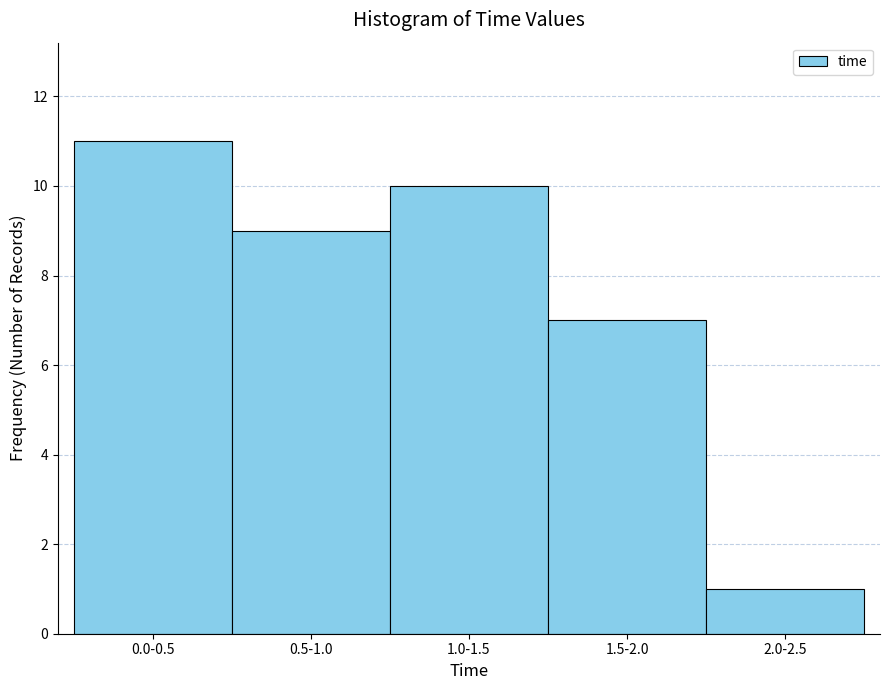

Reading left to right, extract all data points from this chart.

0.0-0.5=11	0.5-1.0=9	1.0-1.5=10	1.5-2.0=7	2.0-2.5=1